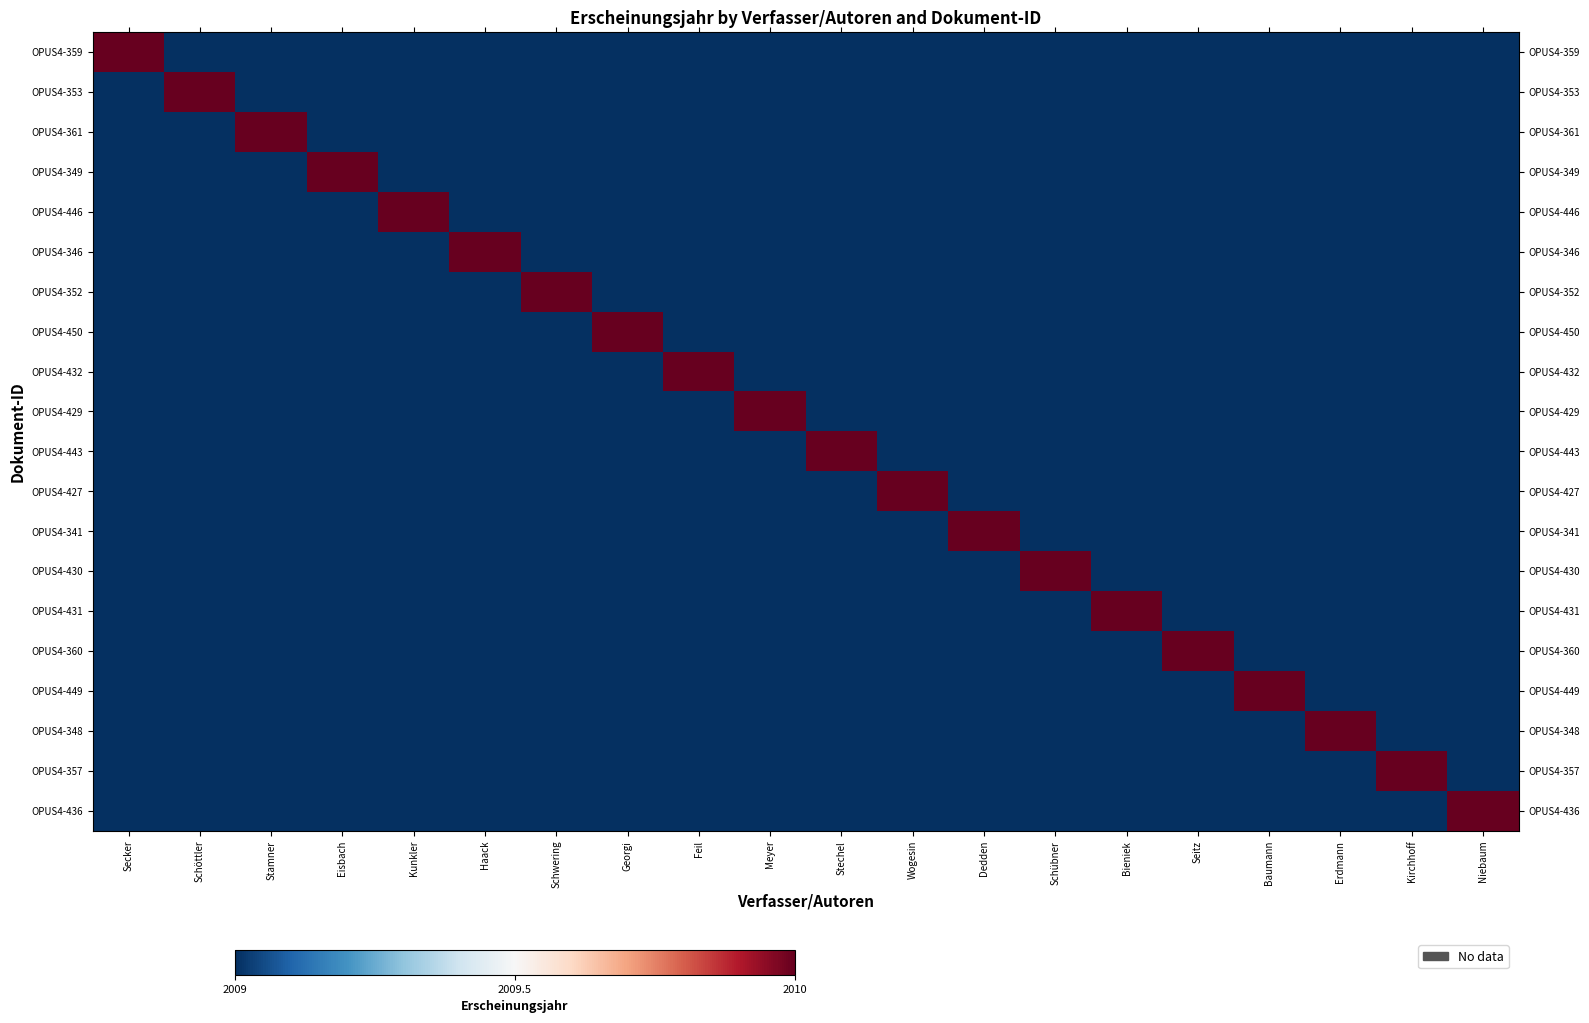

Which label corresponds to the largest value in the chart?

Secker